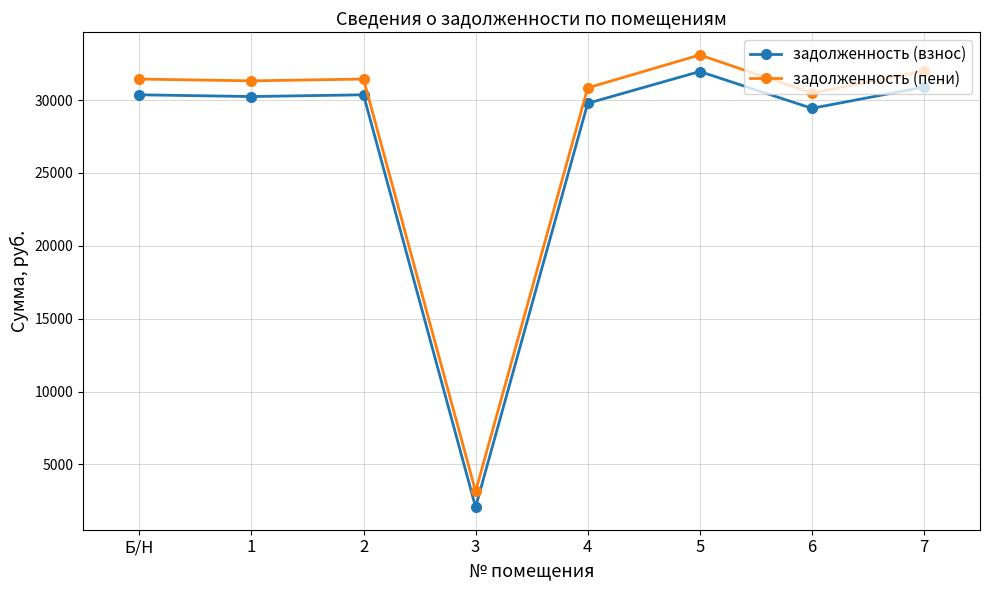

Between 5 and 6, which series saw the biggest shift?

задолженность (пени)